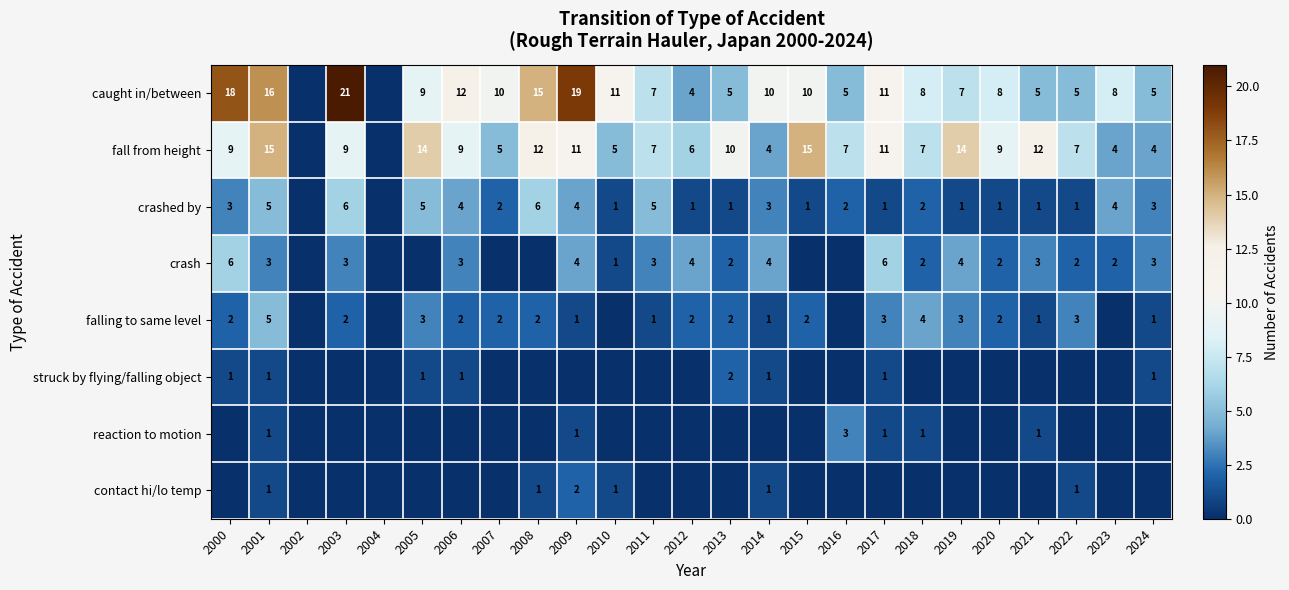

Is the value of falling to same level at 2008 greater than the value of caught in/between at 2003?

No